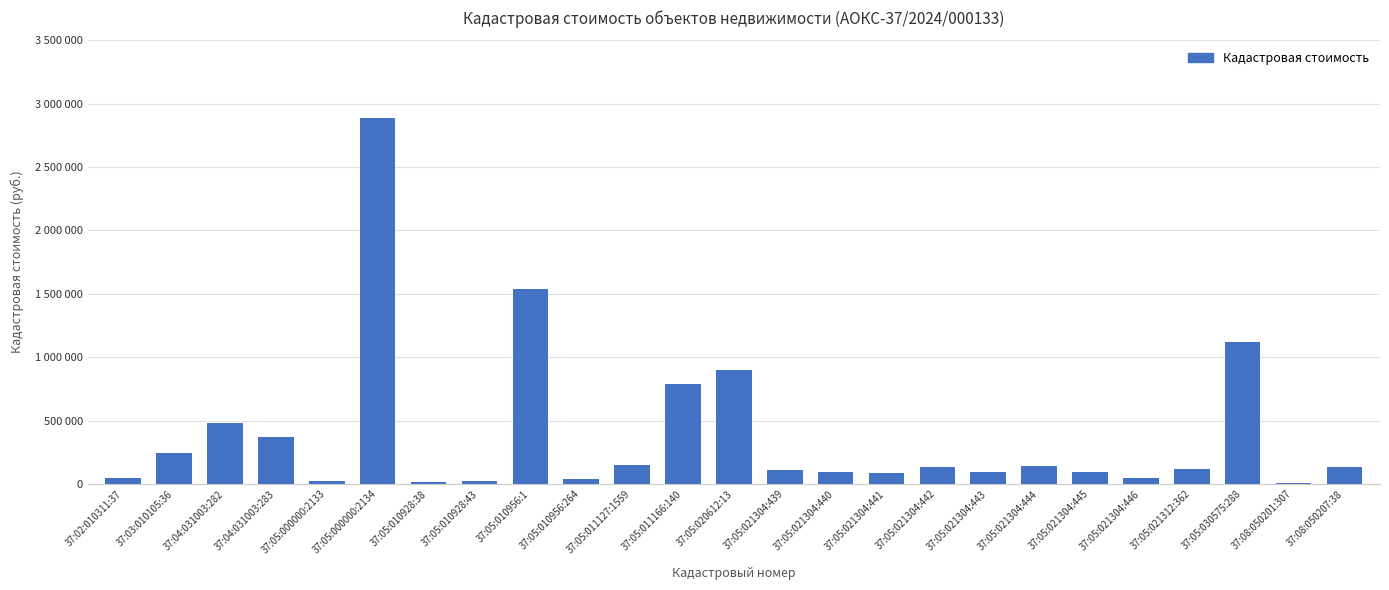

Read the value at 37:05:021304:445.

93366.0